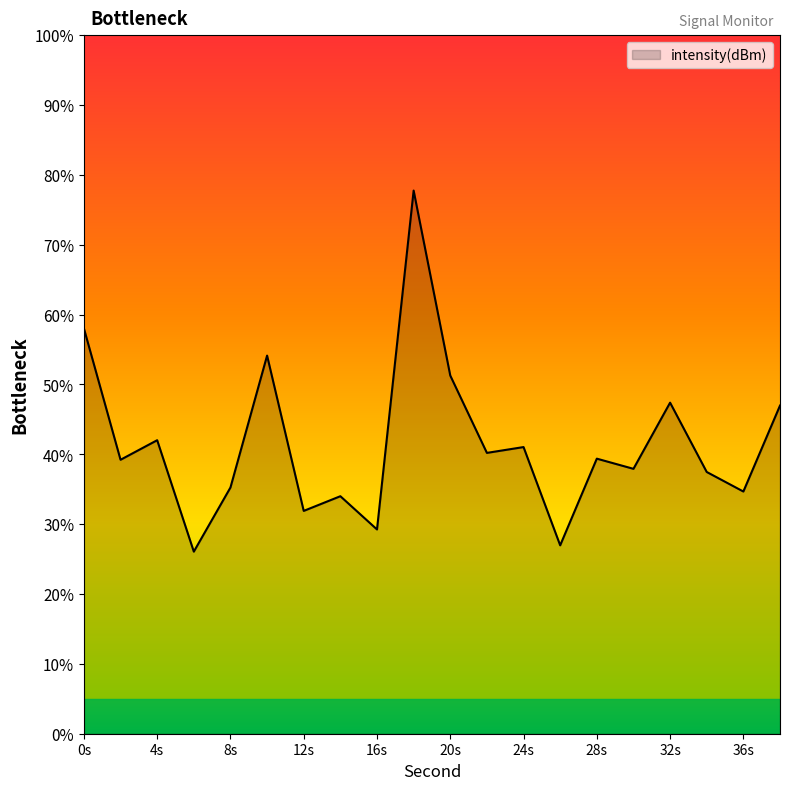

What is the smallest value displayed?

26.1